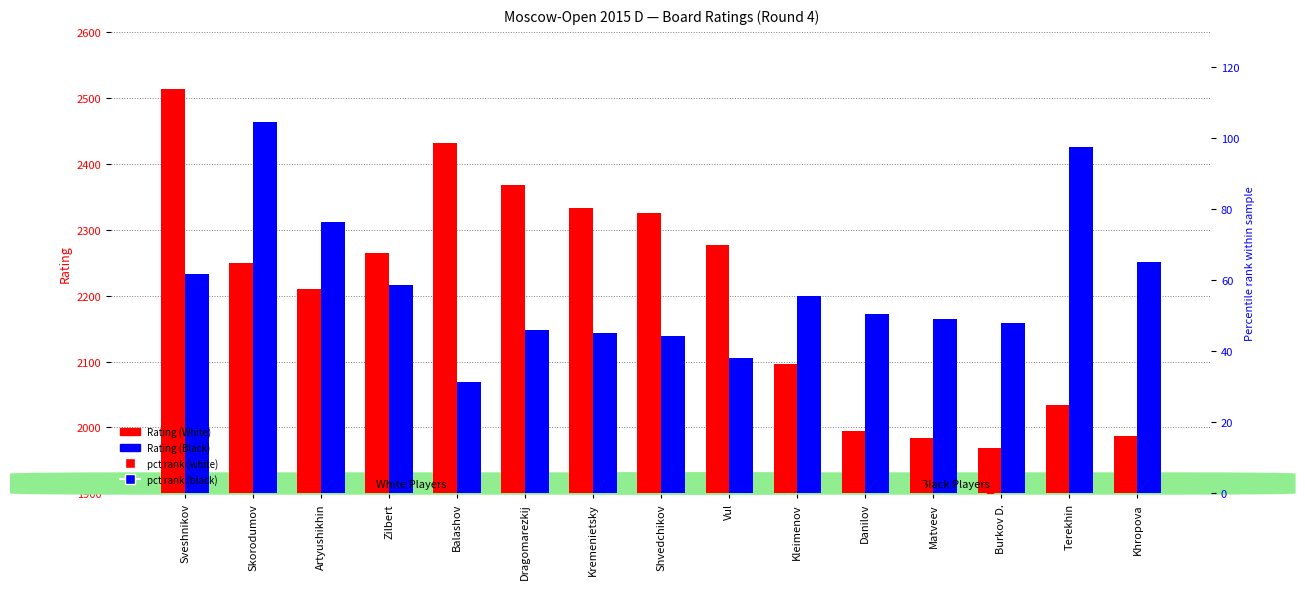

At which category is the sum across all series the highest?

Sveshnikov